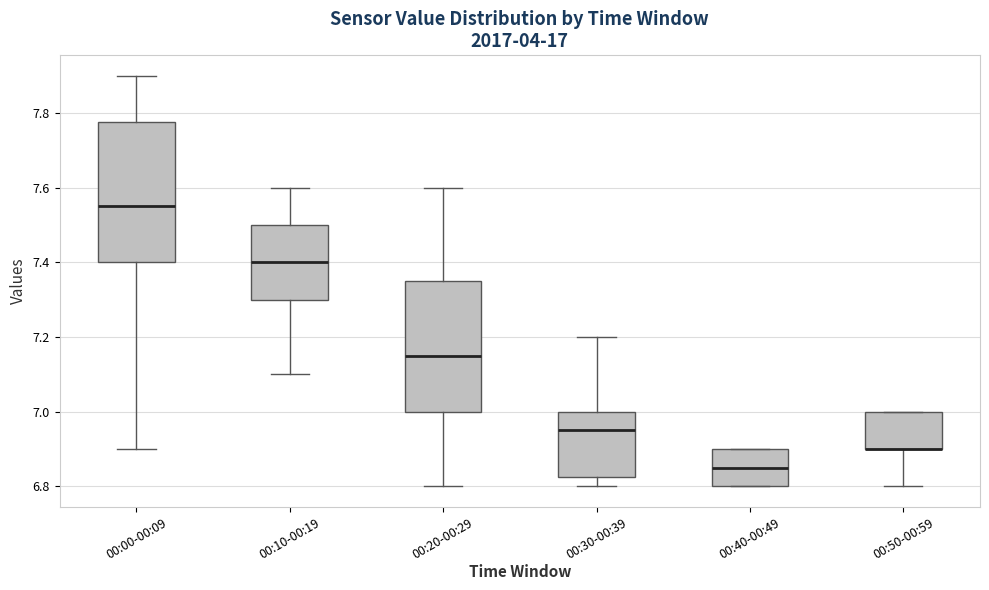

Reading left to right, transcribe this box plot: for each box, give where its median line is, the range the box spans, and where its two whiskers end, as read against the y-axis. The values are not printed on the chart, so give them approximately, as read against the axis.

00:00-00:09: median 7.56, box 7.40 to 7.78, whiskers 6.90 to 7.90
00:10-00:19: median 7.40, box 7.30 to 7.50, whiskers 7.10 to 7.60
00:20-00:29: median 7.16, box 7.00 to 7.36, whiskers 6.80 to 7.60
00:30-00:39: median 6.96, box 6.82 to 7.00, whiskers 6.80 to 7.20
00:40-00:49: median 6.86, box 6.80 to 6.90, whiskers 6.80 to 6.90
00:50-00:59: median 6.90 (drawn on the box's lower edge), box 6.90 to 7.00, whiskers 6.80 to 7.00